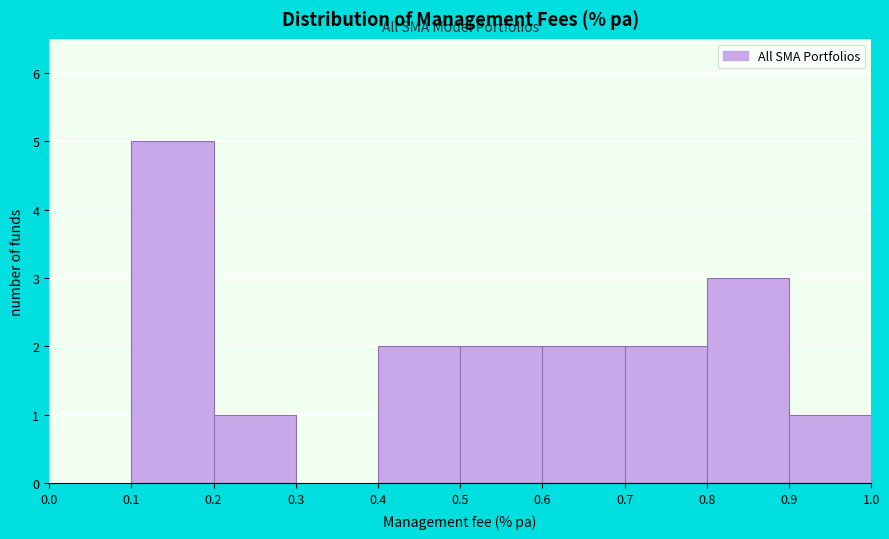

Reading left to right, list every bar in this chart as the range it spans on the x-axis followed by its height. The values are not printed on the chart, so give them approximately, as read against the axis.

0.0 to 0.1: 0
0.1 to 0.2: 5
0.2 to 0.3: 1
0.3 to 0.4: 0
0.4 to 0.5: 2
0.5 to 0.6: 2
0.6 to 0.7: 2
0.7 to 0.8: 2
0.8 to 0.9: 3
0.9 to 1.0: 1